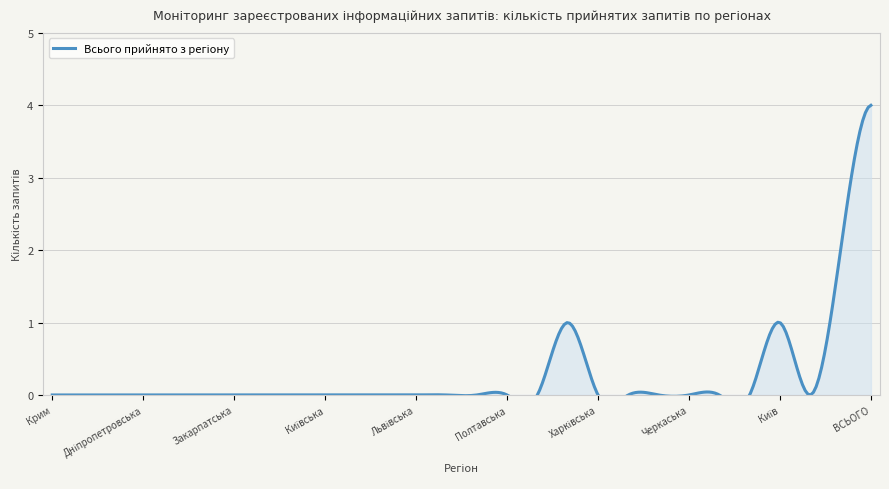

The value at Луганська is 3. True or false?

False